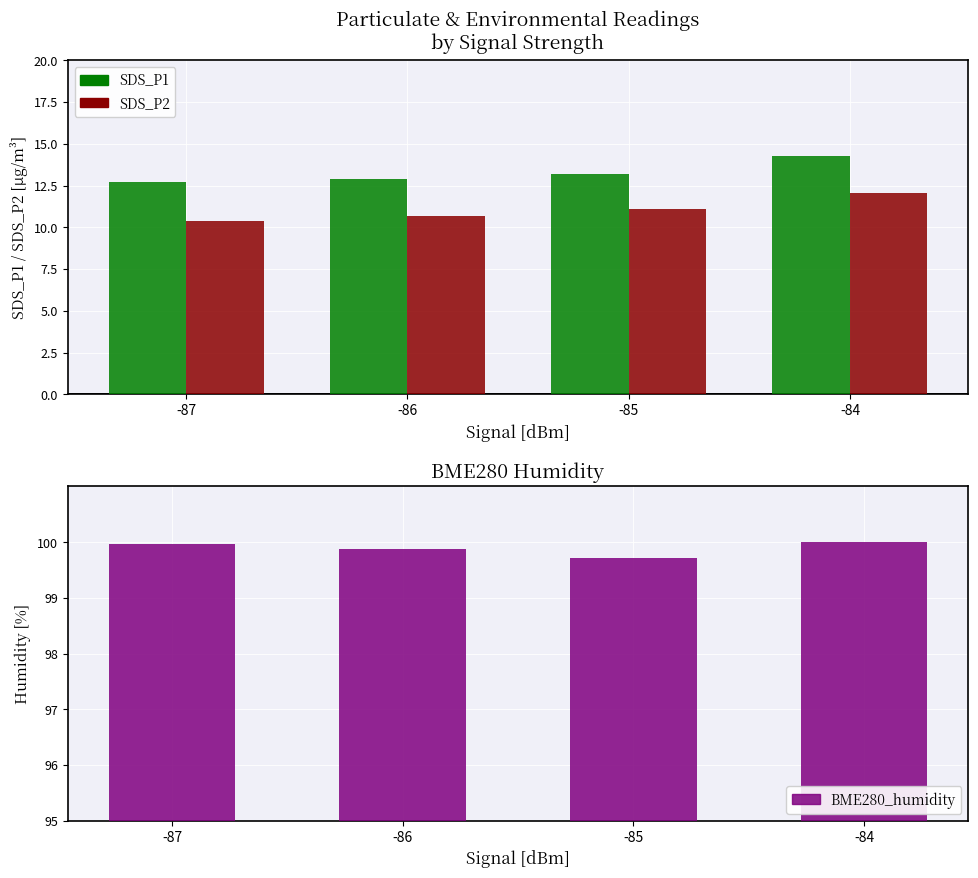

At which category is the sum across all series the highest?

-84